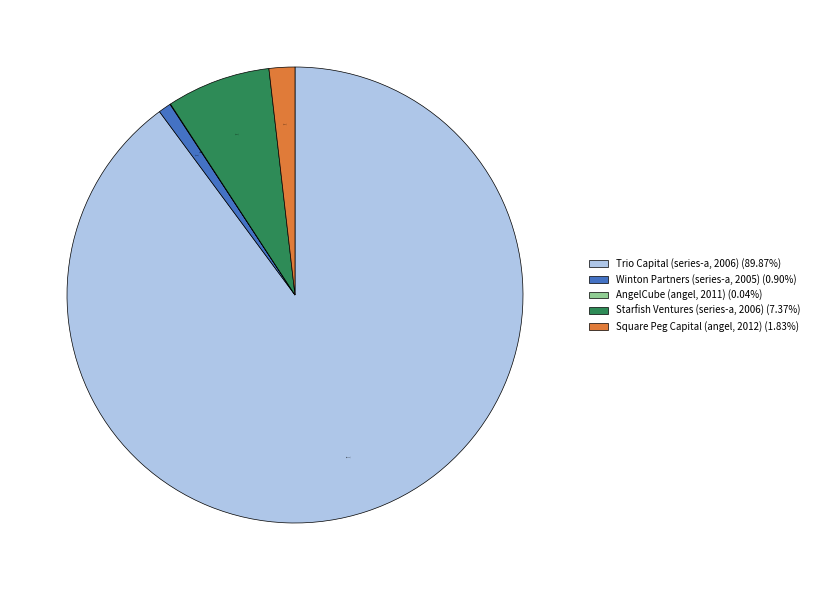

True or false: Starfish Ventures (series-a, 2006) accounts for 7% of the total.

True